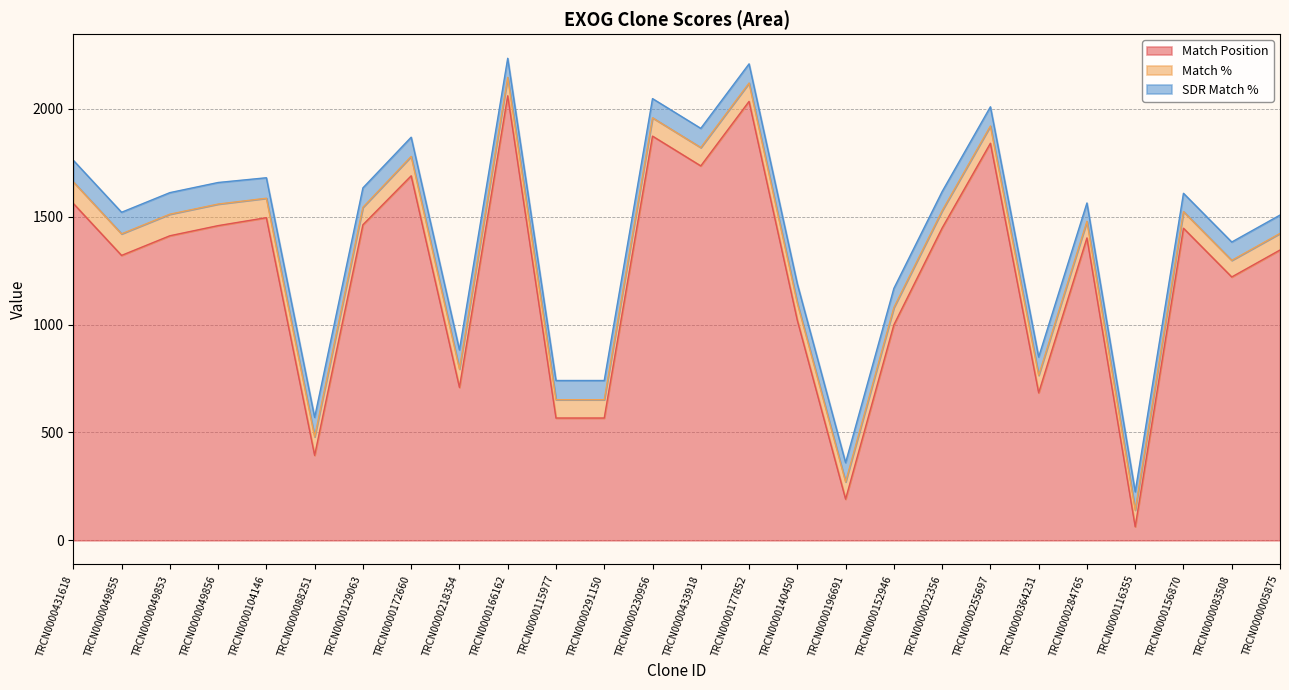

The Match % series shows 80 at TRCN0000255697. True or false?

True